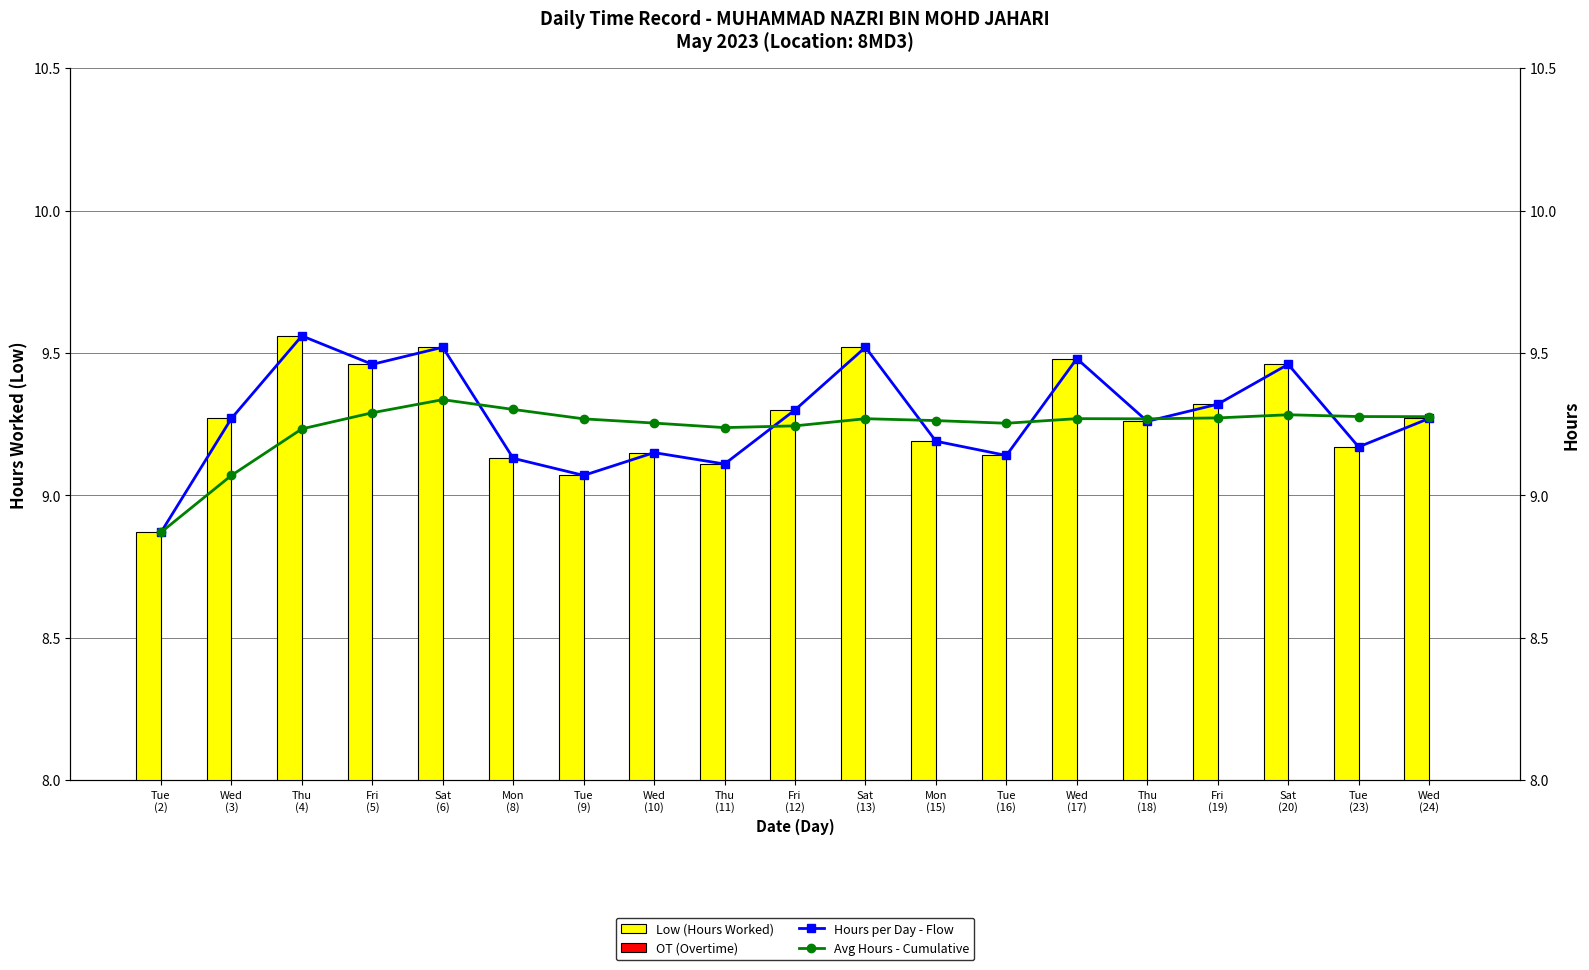

What is the minimum value for Avg Hours - Cumulative?

8.9